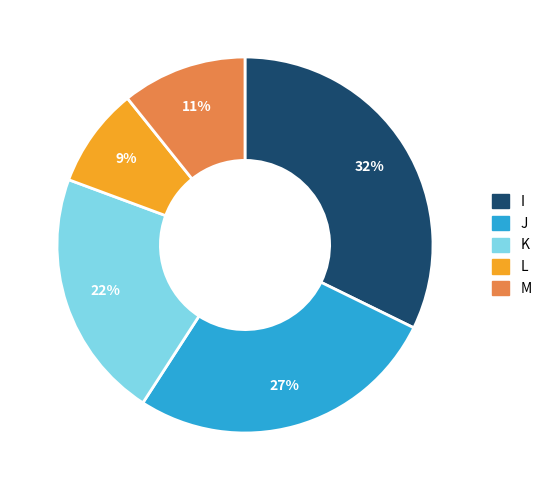

Is the sum of L and K greater than half?

No